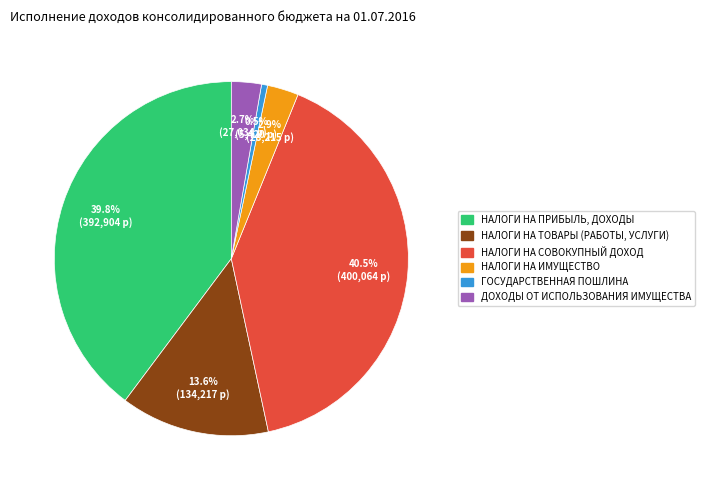

How many slices are in this pie chart?

6